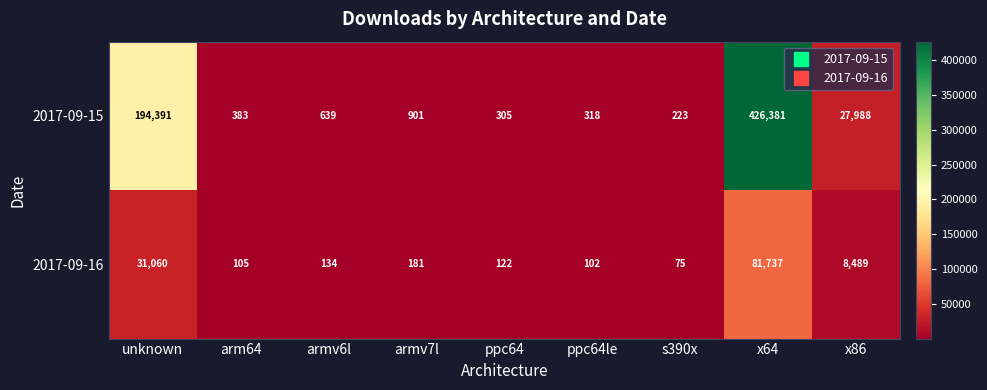

Which label corresponds to the smallest value in the chart?

s390x